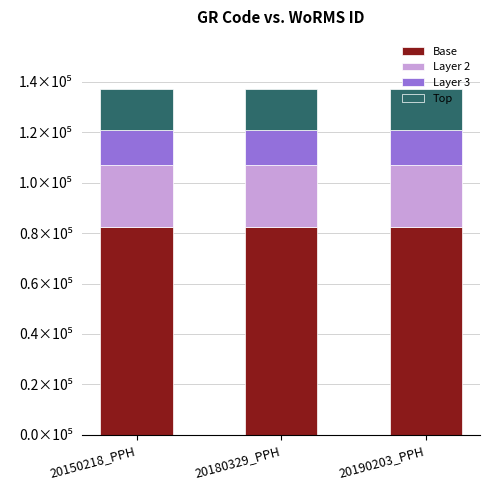

Where is Layer 3 nearest to the value 13711?

20150218_PPH